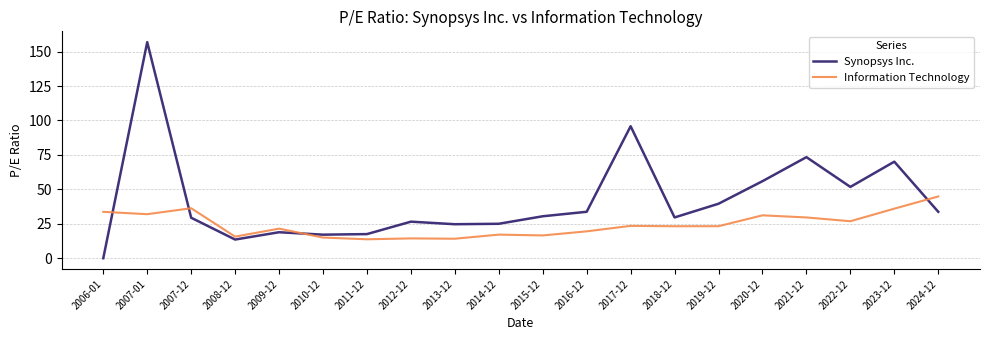

What is the difference between the Synopsys Inc. values at 2017-12 and 2014-12?

70.8